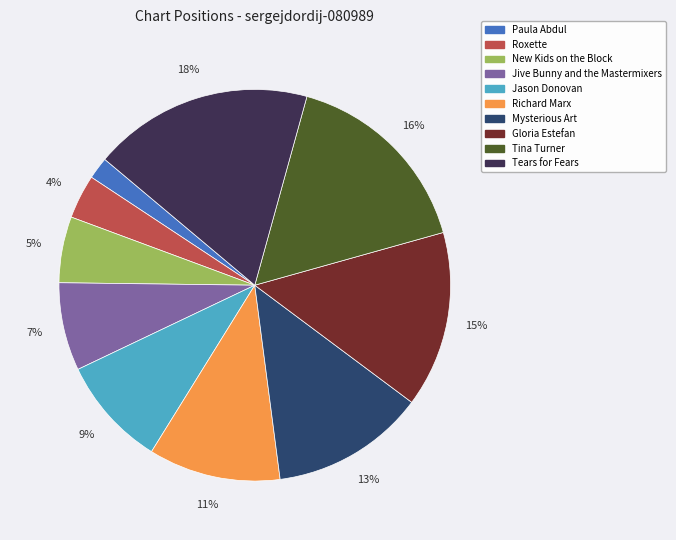

Is there any slice that represents more than half of the pie?

No